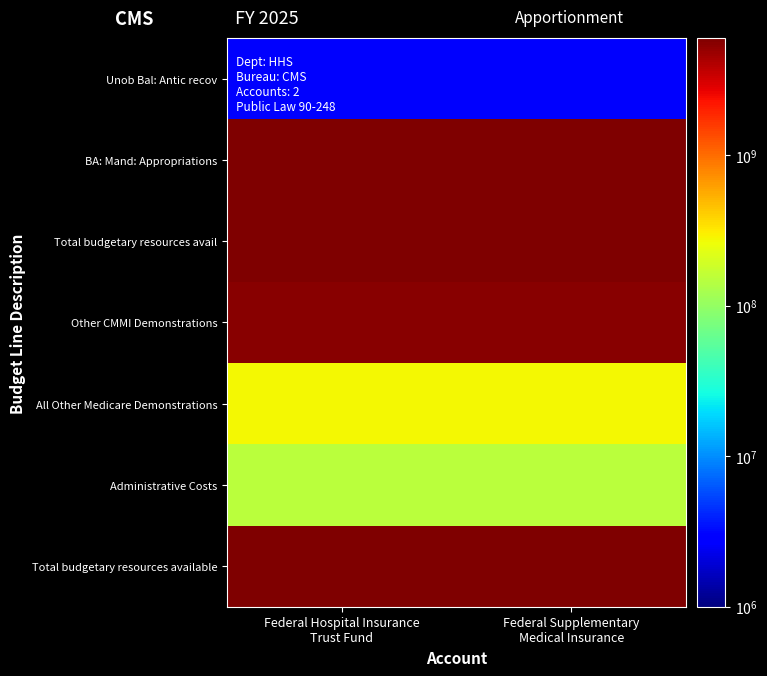

At Federal Hospital Insurance Trust Fund, list the series in order from smallest to largest.

Unob Bal: Antic recov, Administrative Costs, All Other Medicare Demonstrations, Other CMMI Demonstrations, BA: Mand: Appropriations, Total budgetary resources avail, Total budgetary resources available